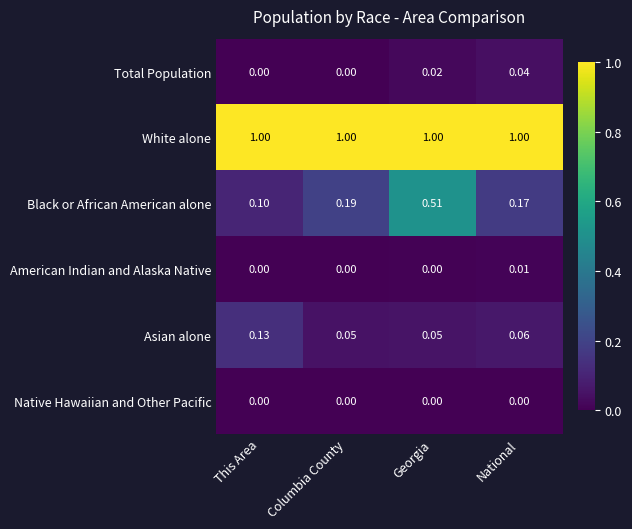

Which category has the highest value in the Black or African American alone series?

Georgia